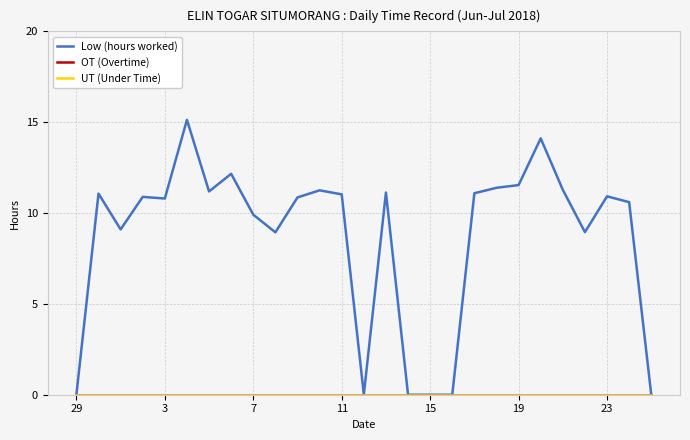

True or false: OT (Overtime) and Low (hours worked) cross at least once.

False